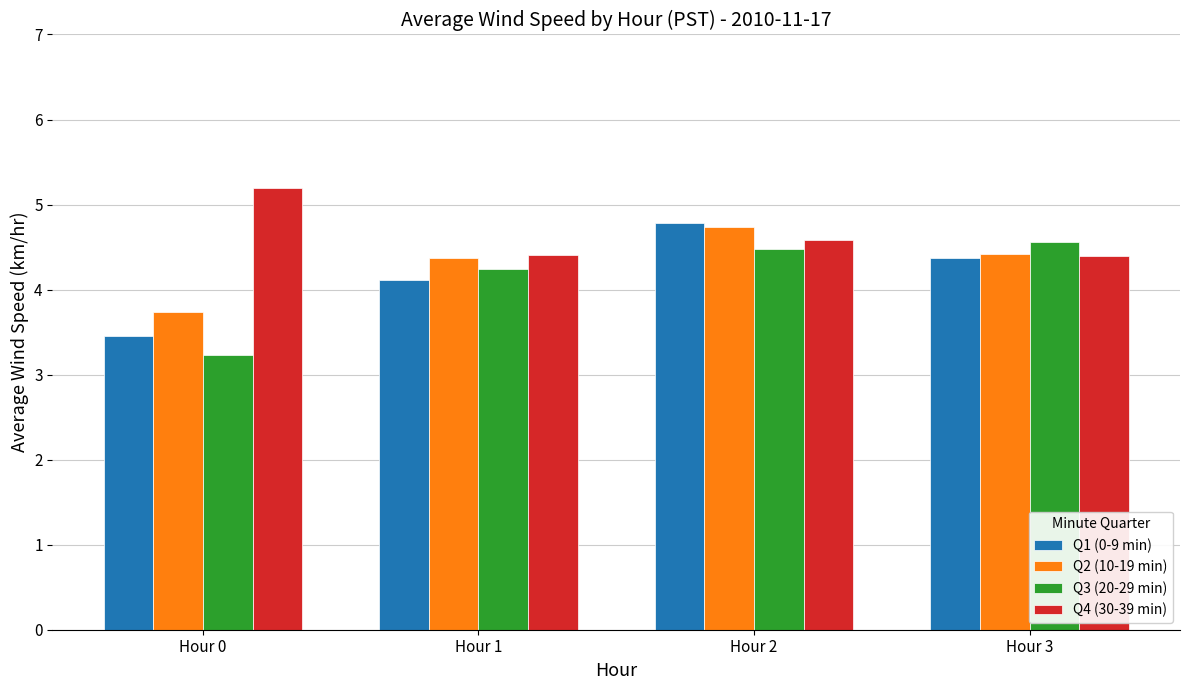

What is the sum of the Q3 (20-29 min) values at Hour 1 and Hour 0?

7.5